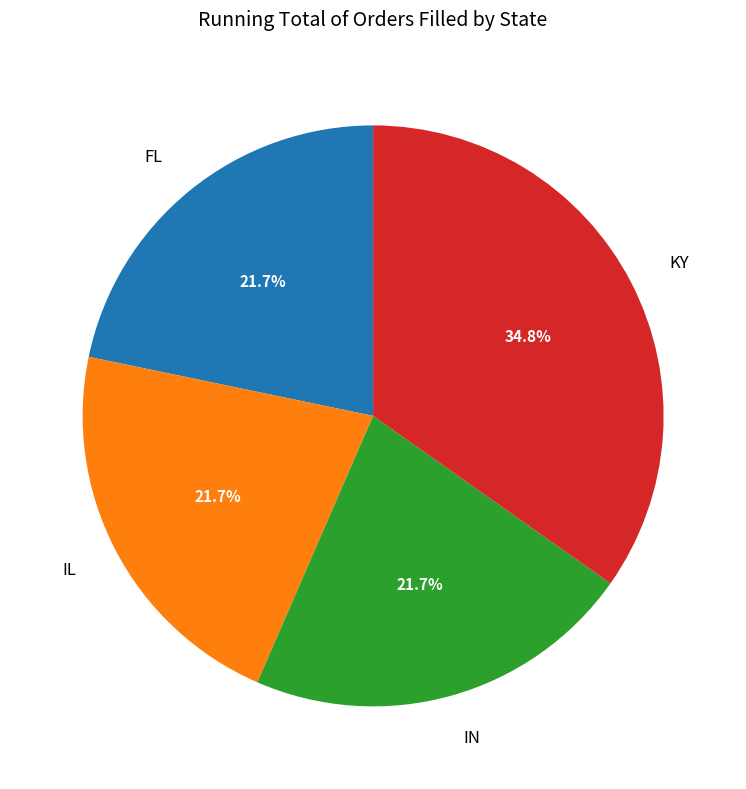

To the nearest percent, what is the difference between the largest and smallest slice percentages?

13%